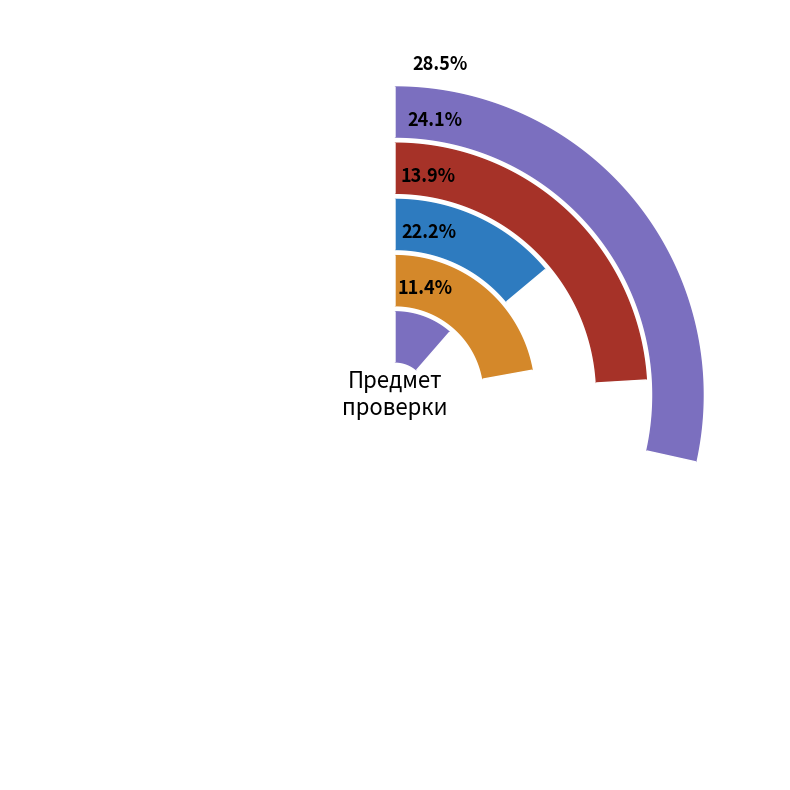

Combined, do В and А, Б account for over 50%?

No